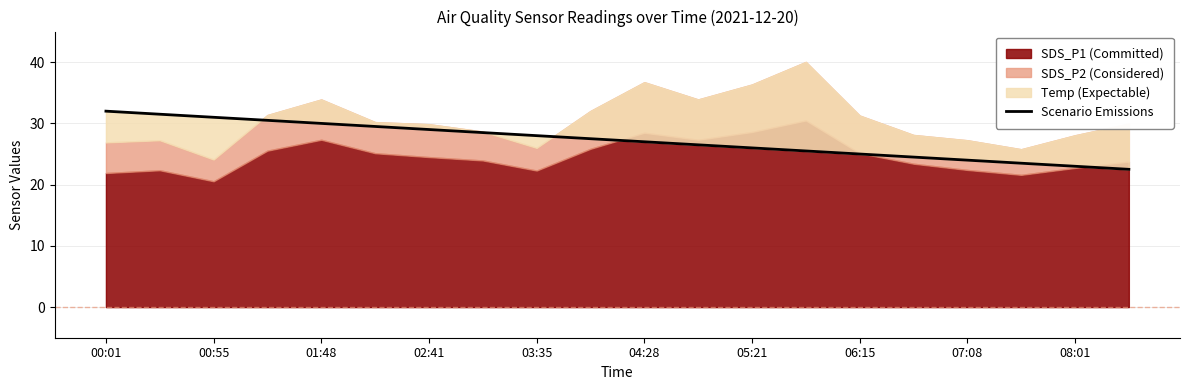

Which label corresponds to the largest value in the chart?

00:01